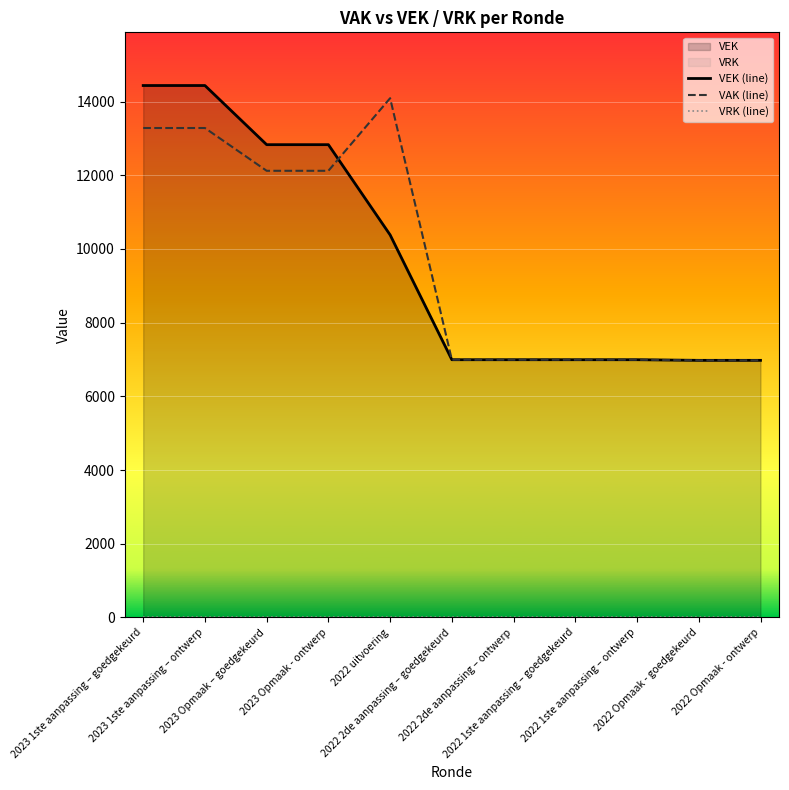

Reading right to left, list all the values displayed in this chart.

VEK (line): 2022 Opmaak - ontwerp=6977	2022 Opmaak - goedgekeurd=6977	2022 1ste aanpassing – ontwerp=6994	2022 1ste aanpassing – goedgekeurd=6994	2022 2de aanpassing – ontwerp=6994	2022 2de aanpassing – goedgekeurd=6994	2022 uitvoering=10381	2023 Opmaak - ontwerp=12830	2023 Opmaak – goedgekeurd=12830	2023 1ste aanpassing – ontwerp=14435	2023 1ste aanpassing – goedgekeurd=14435
VAK (line): 2022 Opmaak - ontwerp=6977	2022 Opmaak - goedgekeurd=6977	2022 1ste aanpassing – ontwerp=6994	2022 1ste aanpassing – goedgekeurd=6994	2022 2de aanpassing – ontwerp=6994	2022 2de aanpassing – goedgekeurd=6994	2022 uitvoering=14091	2023 Opmaak - ontwerp=12121	2023 Opmaak – goedgekeurd=12121	2023 1ste aanpassing – ontwerp=13282	2023 1ste aanpassing – goedgekeurd=13282
VRK (line): 2022 Opmaak - ontwerp=0	2022 Opmaak - goedgekeurd=0	2022 1ste aanpassing – ontwerp=0	2022 1ste aanpassing – goedgekeurd=0	2022 2de aanpassing – ontwerp=0	2022 2de aanpassing – goedgekeurd=0	2022 uitvoering=0	2023 Opmaak - ontwerp=0	2023 Opmaak – goedgekeurd=0	2023 1ste aanpassing – ontwerp=0	2023 1ste aanpassing – goedgekeurd=0